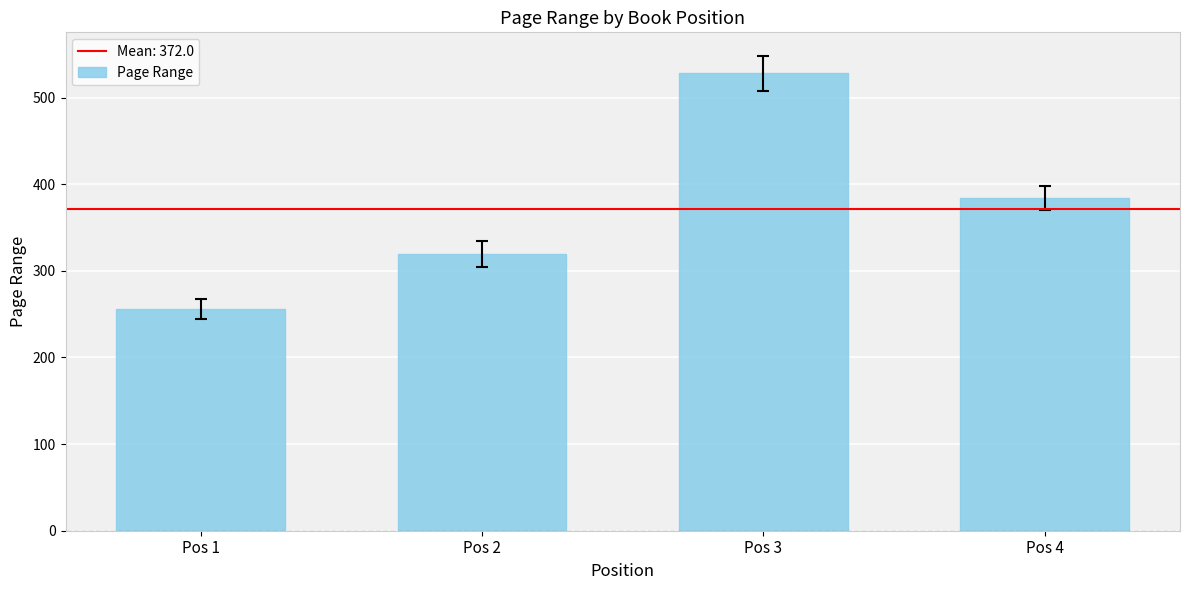

What is the value of the 2nd bar from the left?

320